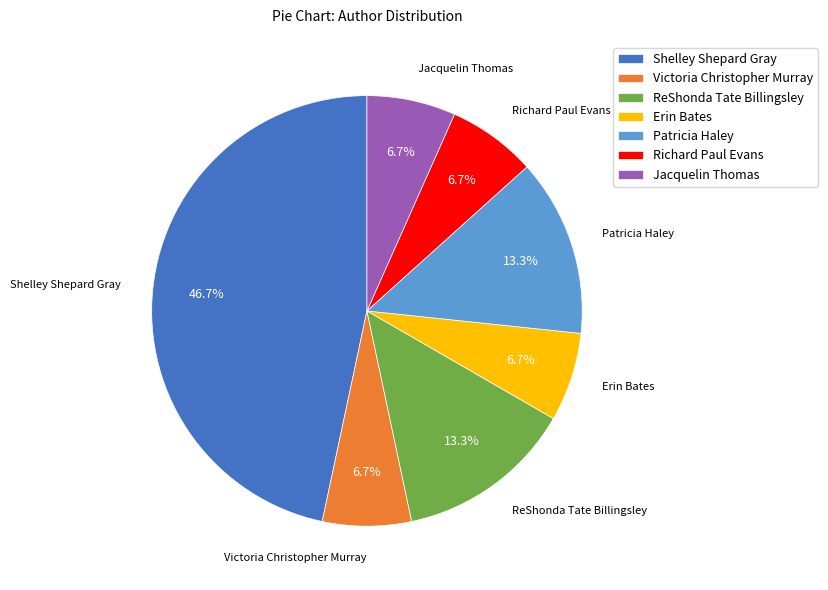

To the nearest percent, what percentage of the pie is Richard Paul Evans?

7%